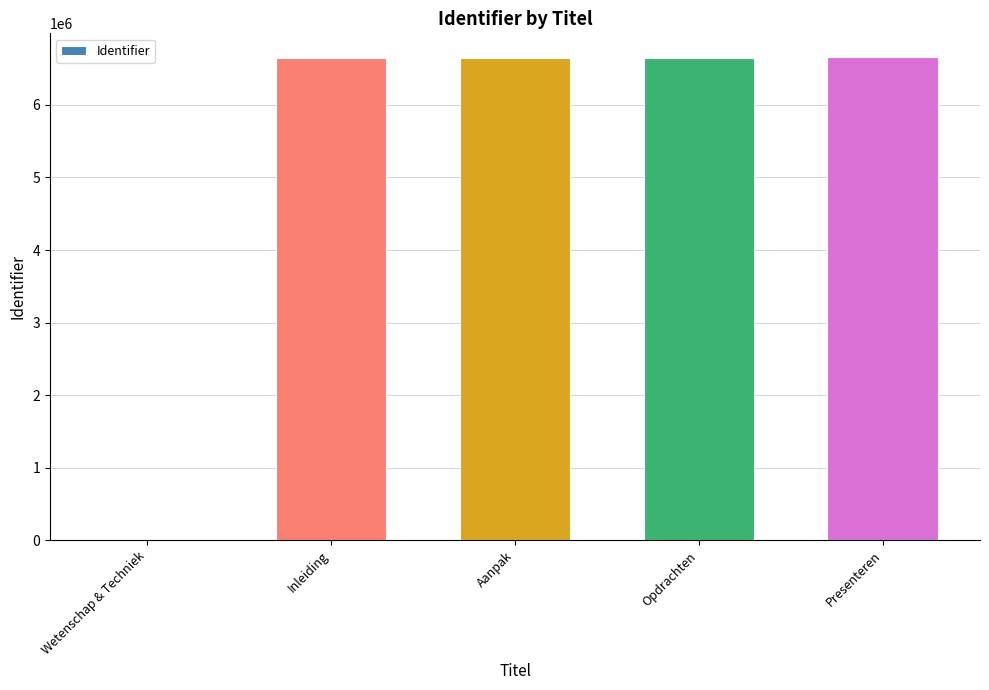

Where is the data nearest to the value 3326629?

Inleiding